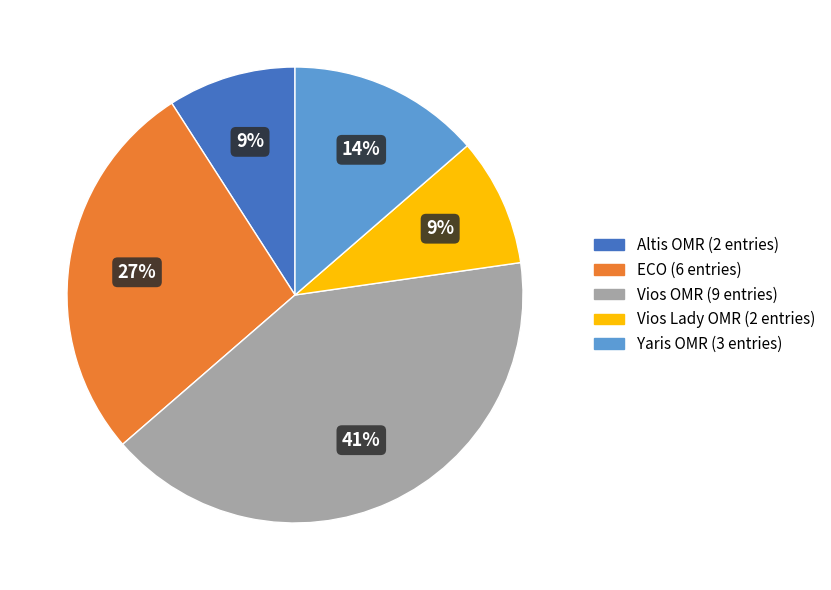

How many slices are in this pie chart?

5